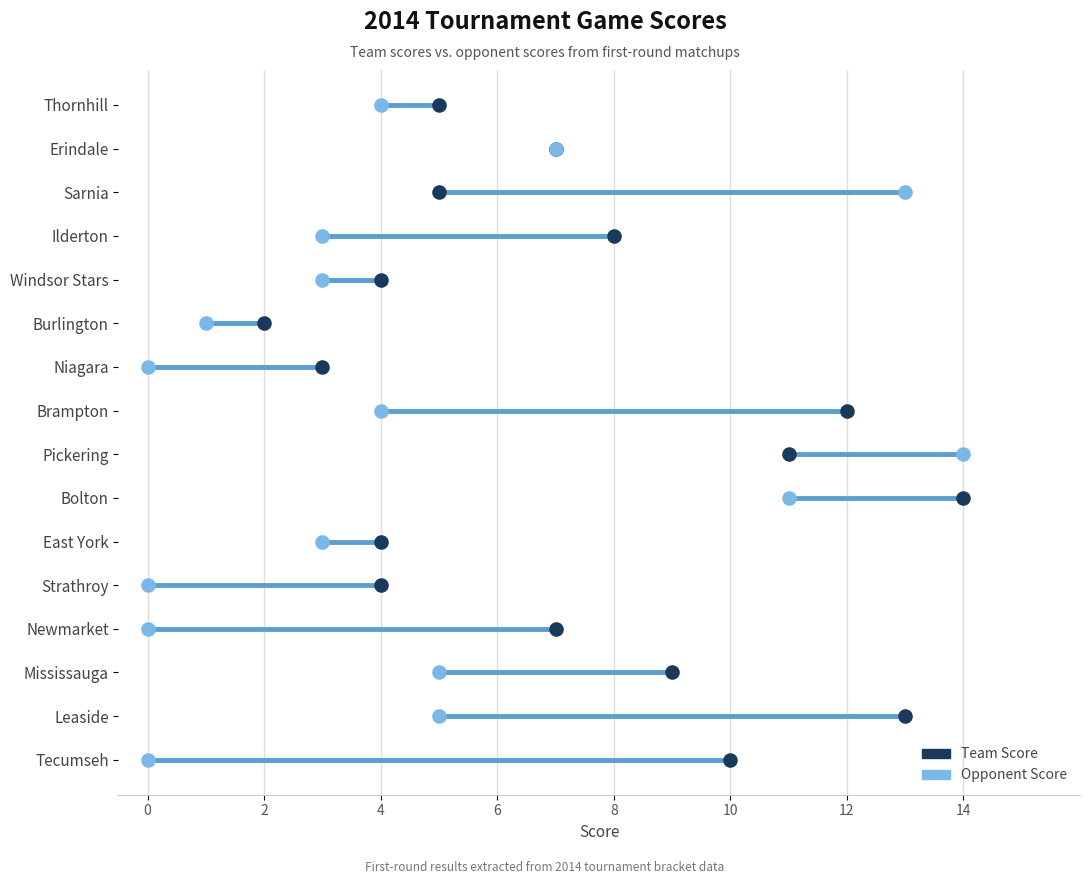

What are all the series names shown in the legend?

Team Score, Opponent Score